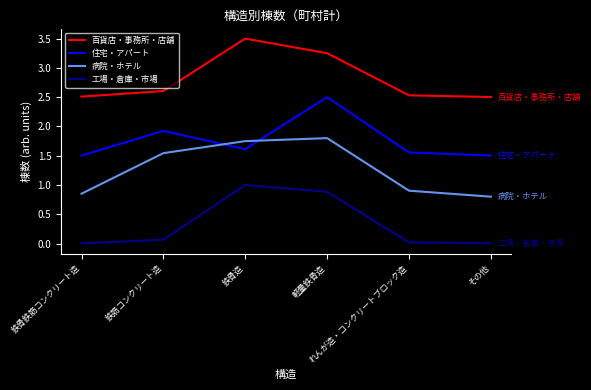

True or false: 病院・ホテル and 百貨店・事務所・店舗 cross at least once.

False